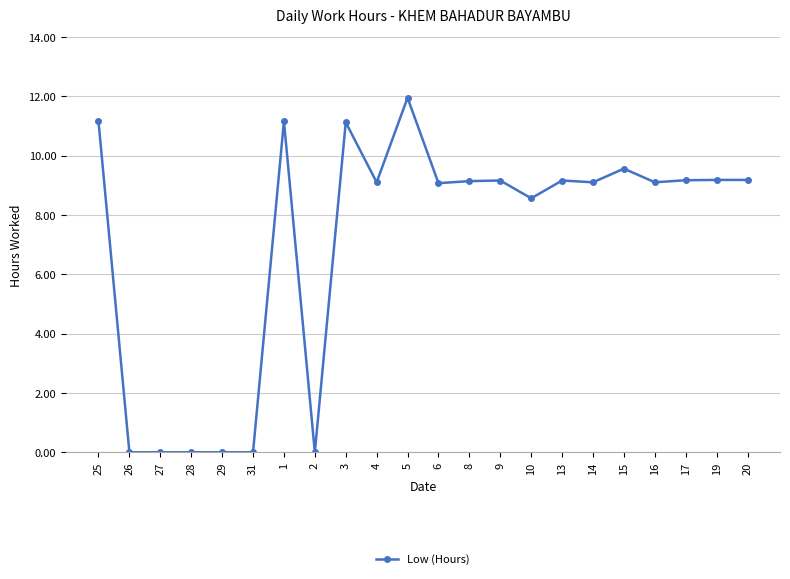

Is this an area chart (filled region under the line)?

No